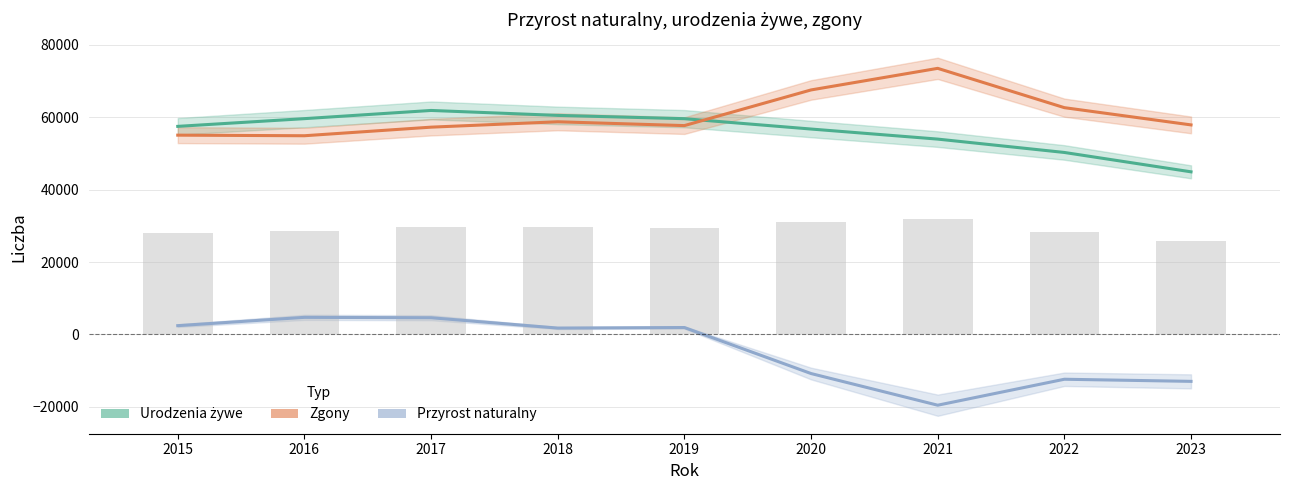

How many data points in Zgony are less than 57859?

4